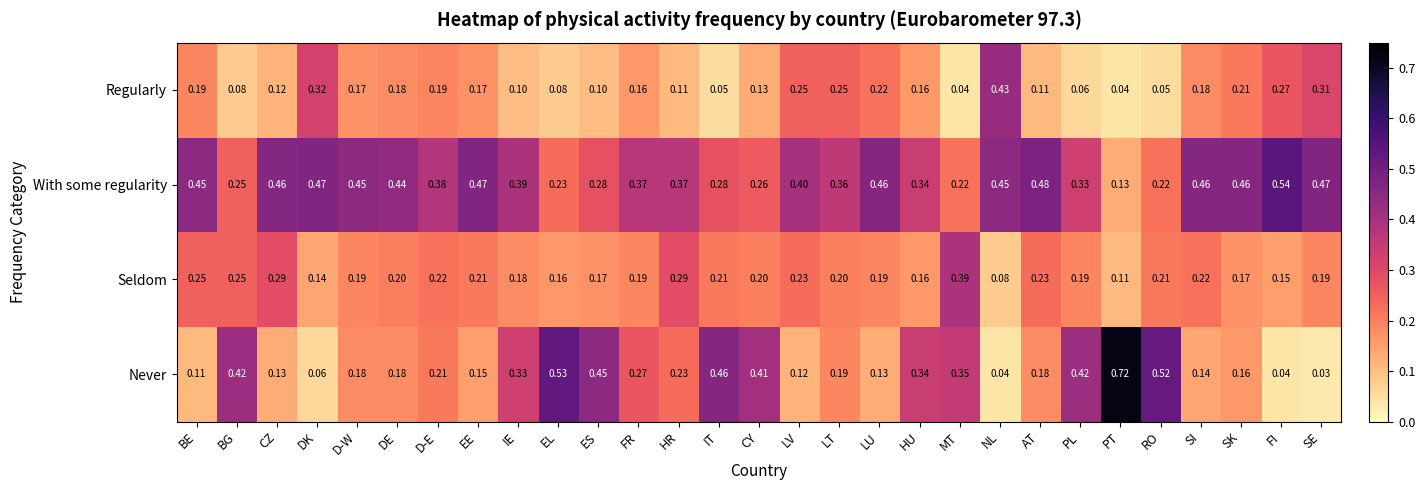

List the series in order of their overall mean, lowest first.

Regularly, Seldom, Never, With some regularity